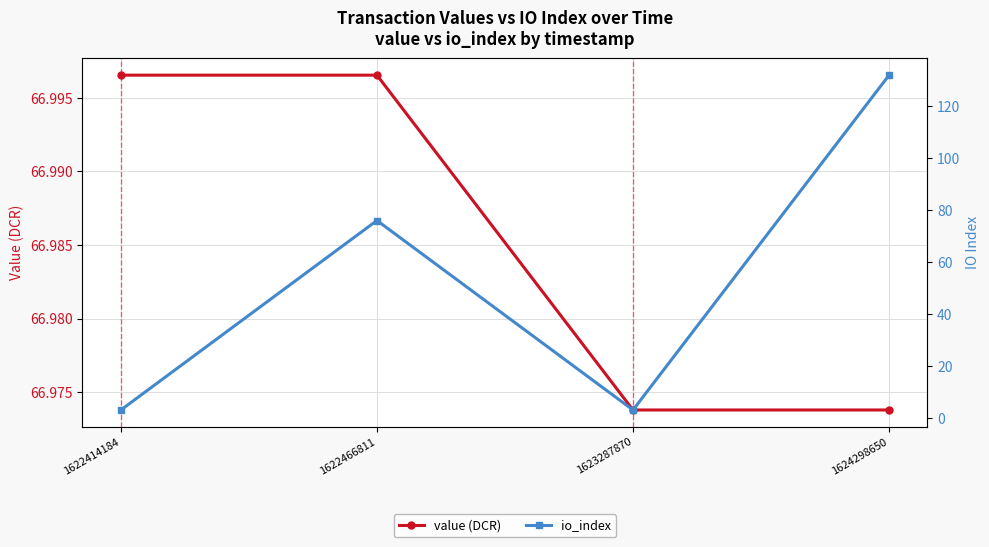

At 1622414184, list the series in order from smallest to largest.

io_index, value (DCR)